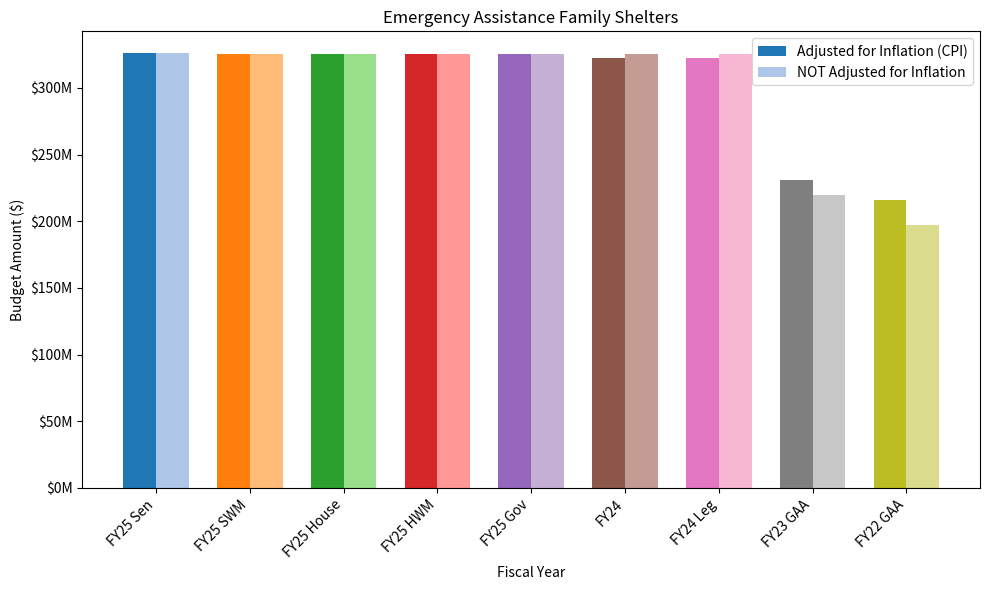

What is the label of the 7th bar from the left?

FY24 Leg